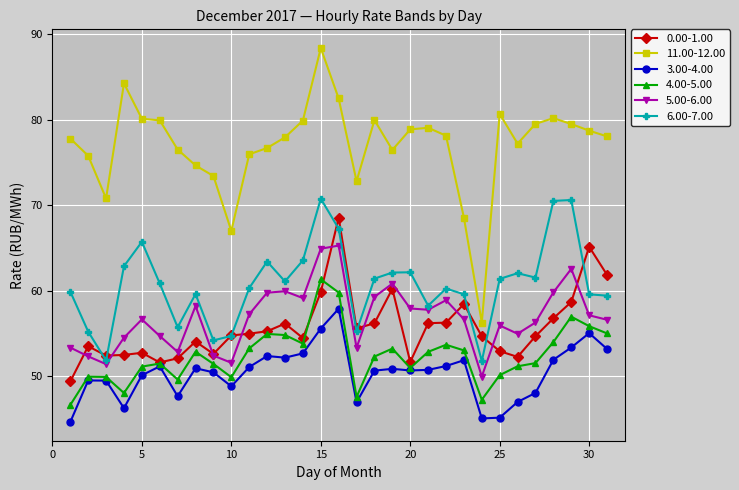

What are all the series names shown in the legend?

0.00-1.00, 11.00-12.00, 3.00-4.00, 4.00-5.00, 5.00-6.00, 6.00-7.00